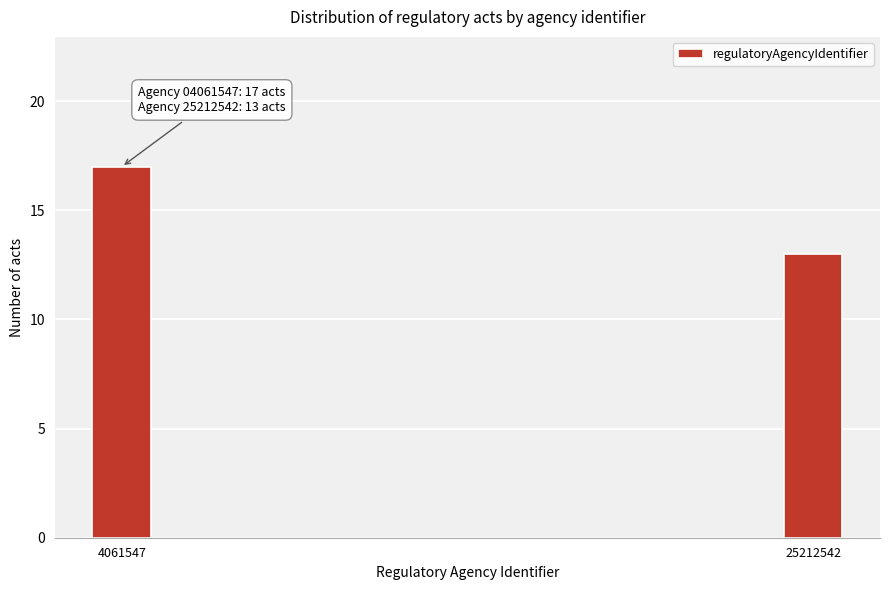

Reading left to right, what are all the values shown in this chart?

17	13